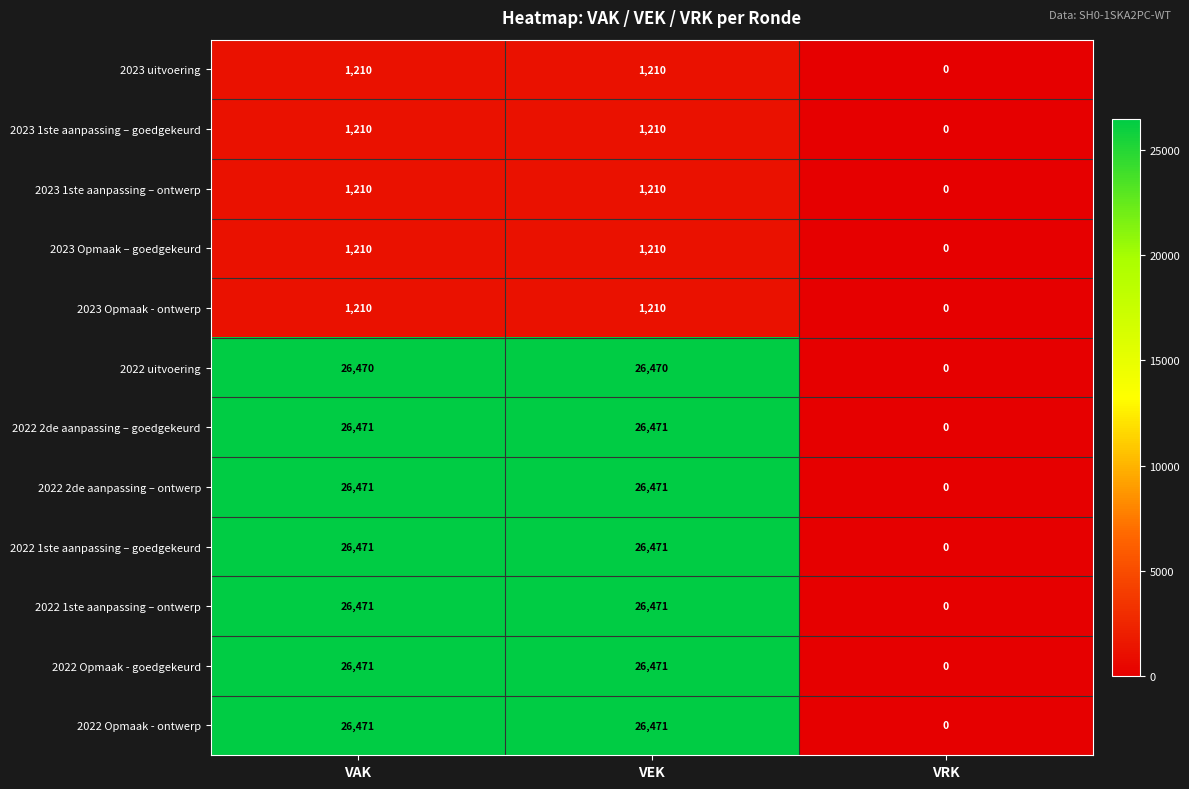

Is the value of 2023 Opmaak - ontwerp at VAK greater than the value of 2022 2de aanpassing – ontwerp at VRK?

Yes